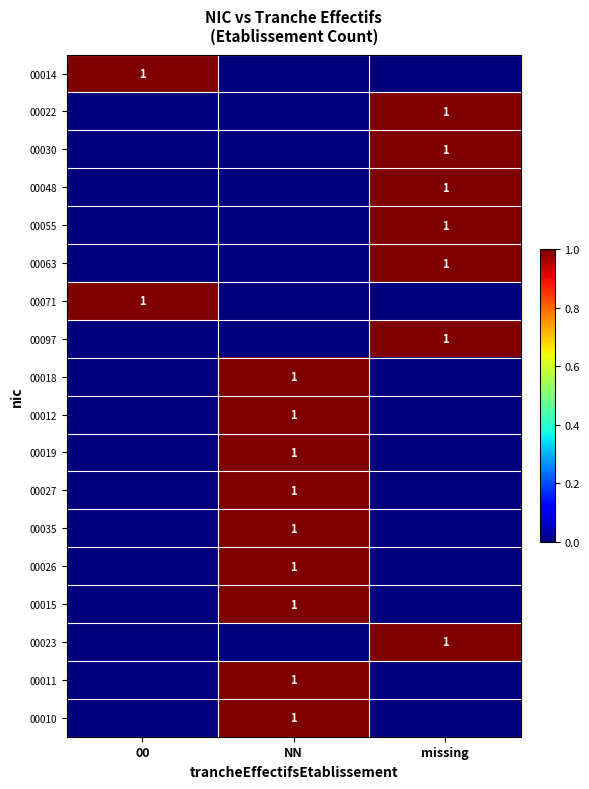

The 00071 series shows 1 at 00. True or false?

True